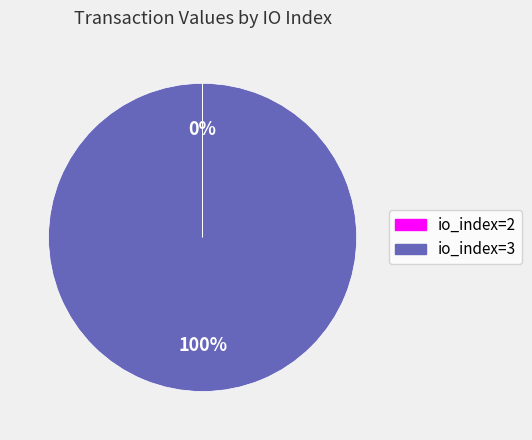

Is it true that io_index=3 is 85% of the pie?

False